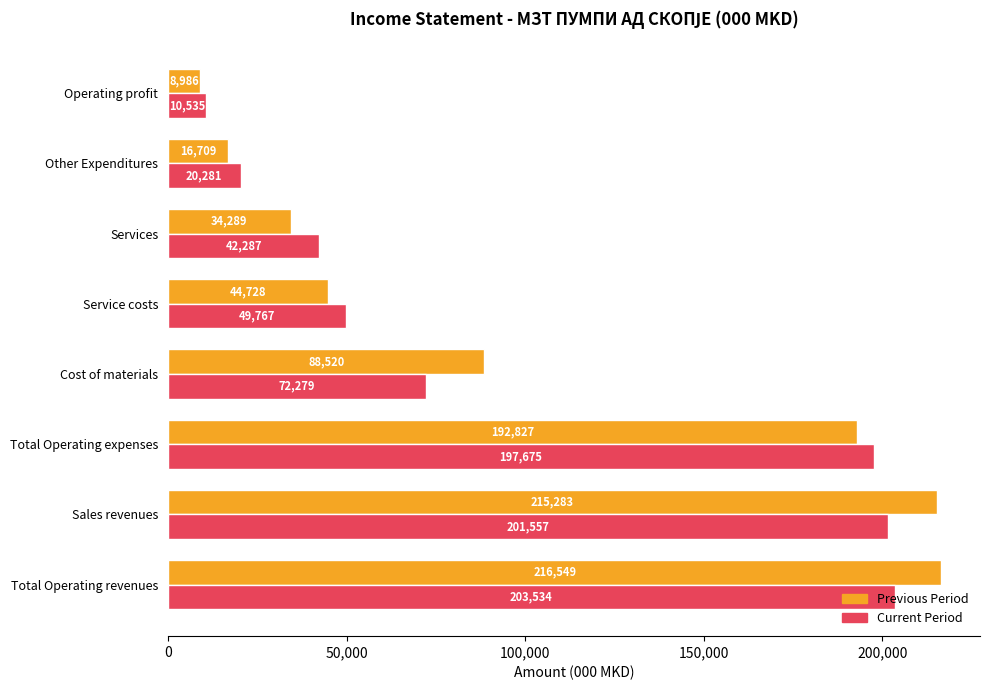

Which series has the widest spread of values?

Previous Period